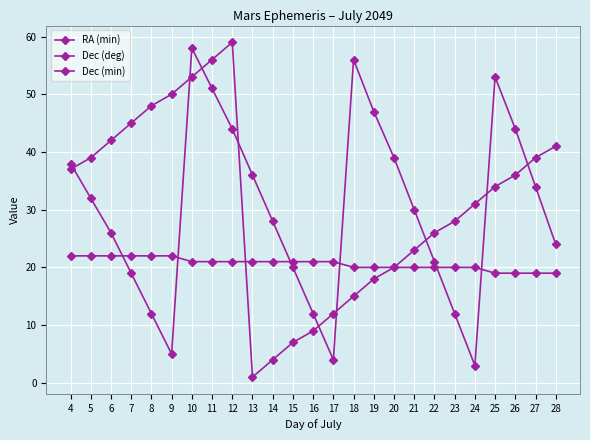

At how many categories does at least one series exceed 53?

4